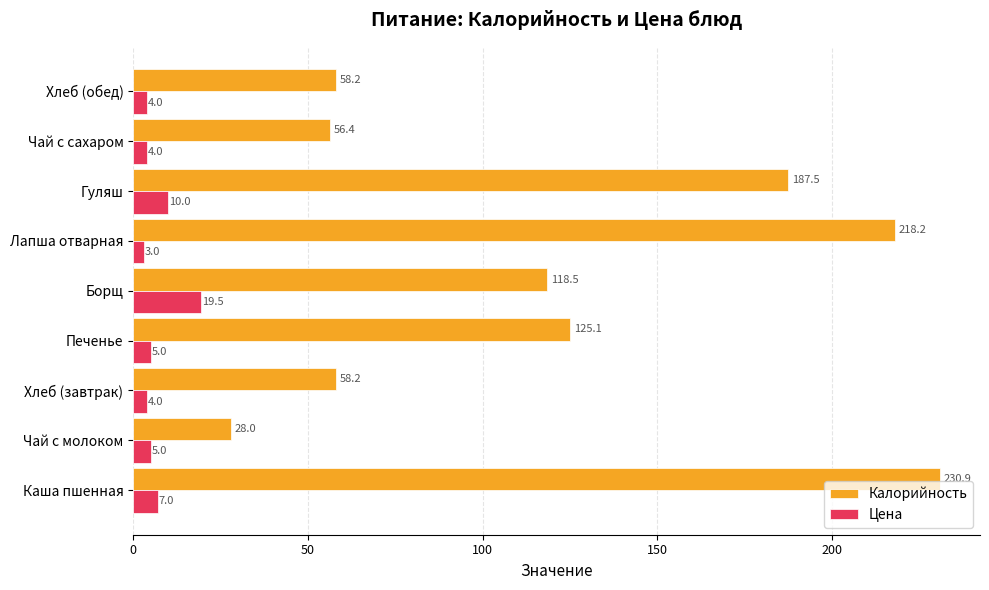

Which series has the widest spread of values?

Калорийность